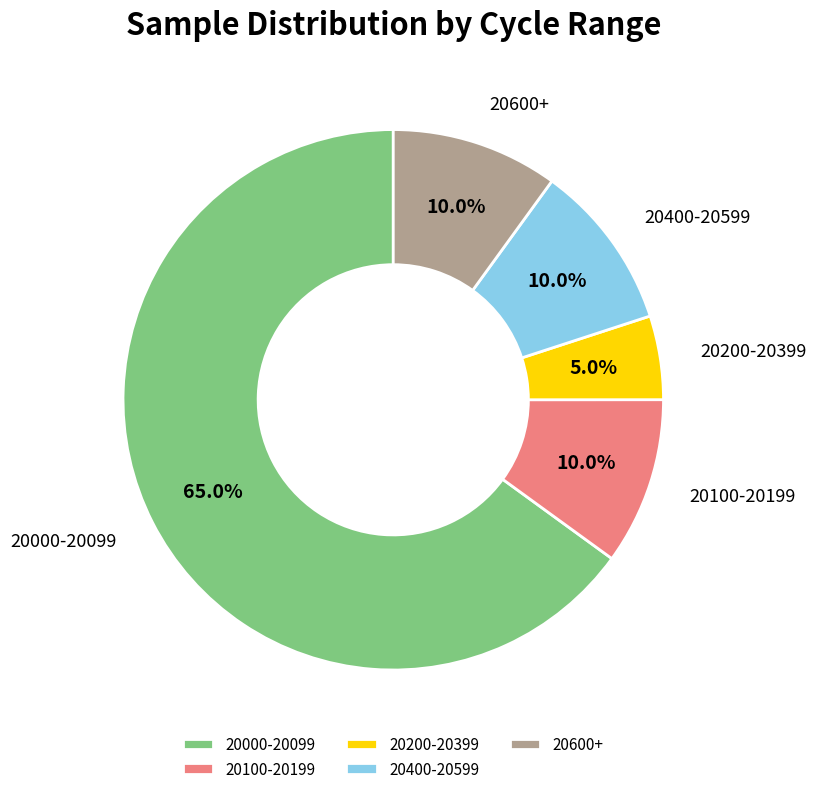

Is 20600+ the majority of the pie?

No